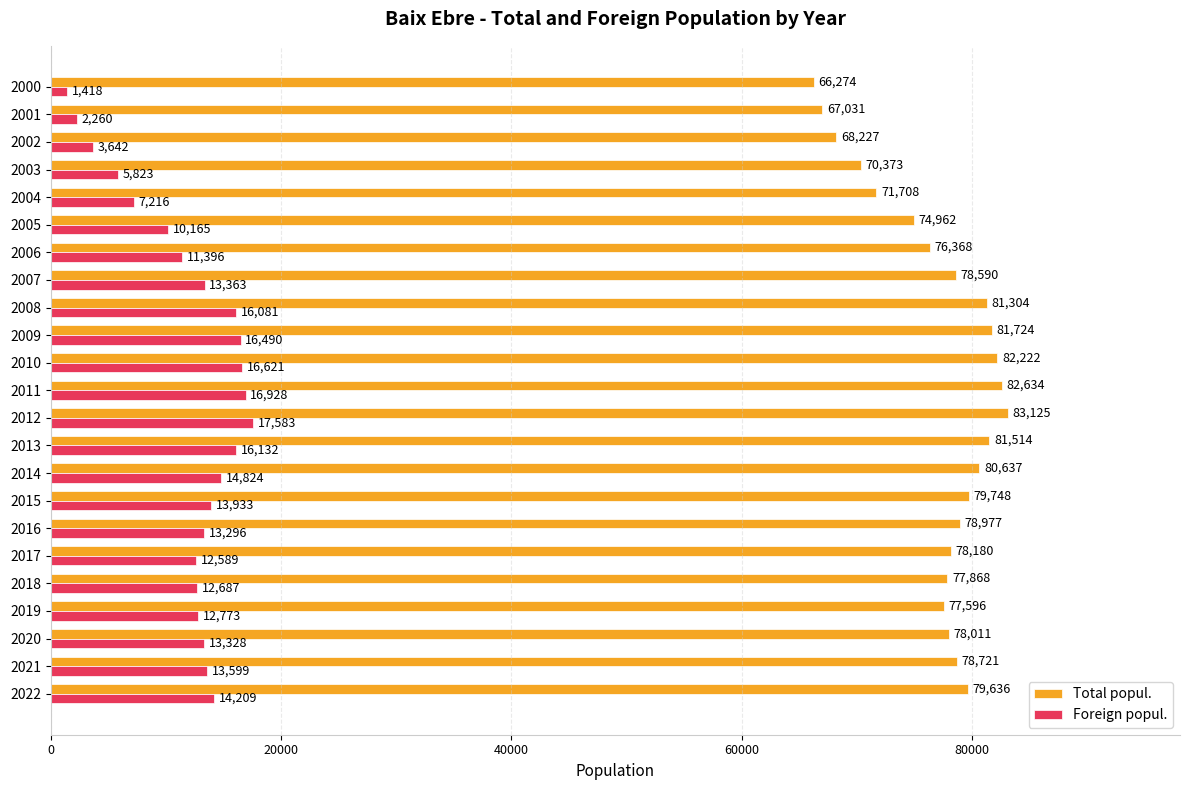

The Total popul. series shows 77596 at 2019. True or false?

True